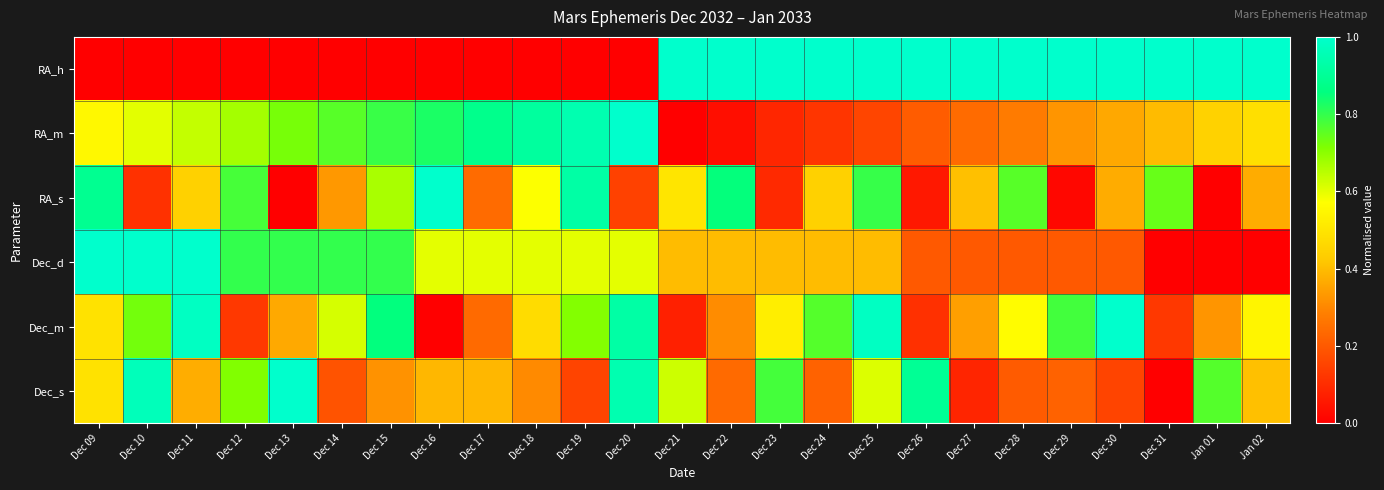

List the series in order of their peak value, highest first.

RA_h, RA_m, RA_s, Dec_d, Dec_m, Dec_s